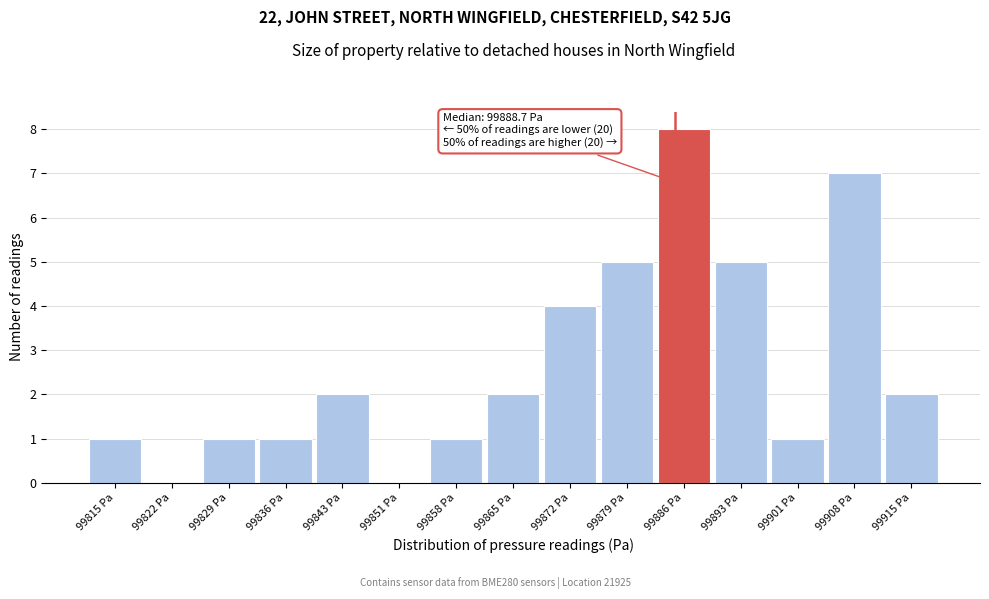

Reading right to left, list all the values displayed in this chart.

99915 Pa=2	99908 Pa=7	99901 Pa=1	99893 Pa=5	99886 Pa=8	99879 Pa=5	99872 Pa=4	99865 Pa=2	99858 Pa=1	99851 Pa=0	99843 Pa=2	99836 Pa=1	99829 Pa=1	99822 Pa=0	99815 Pa=1